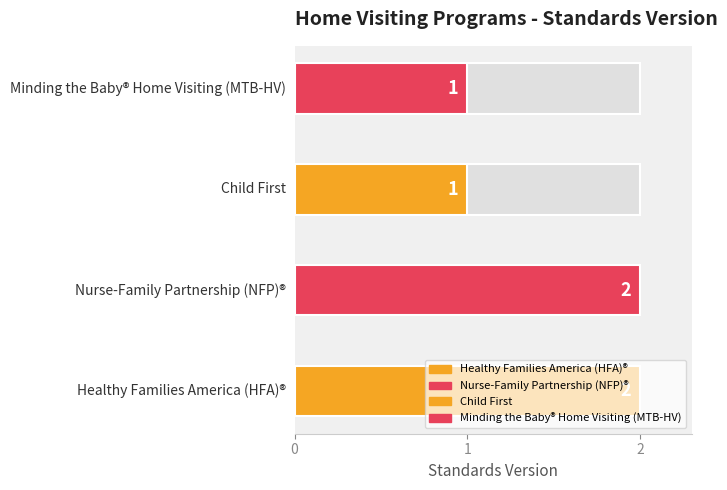

True or false: the data shows 0 at Minding the Baby® Home Visiting (MTB-HV).

False